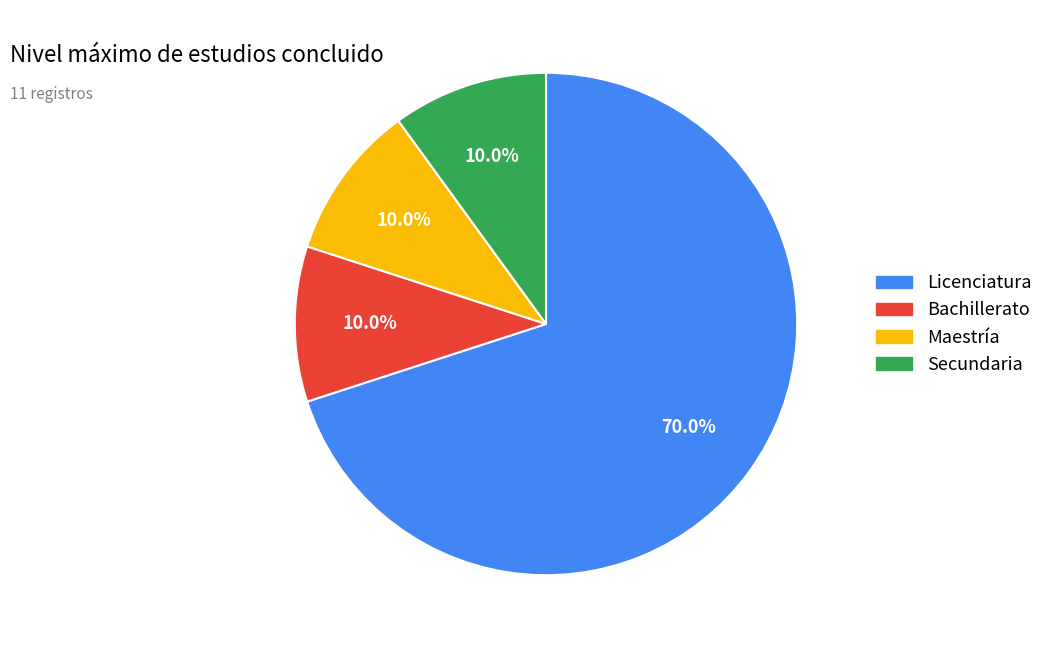

What is the largest slice in the pie chart?

Licenciatura